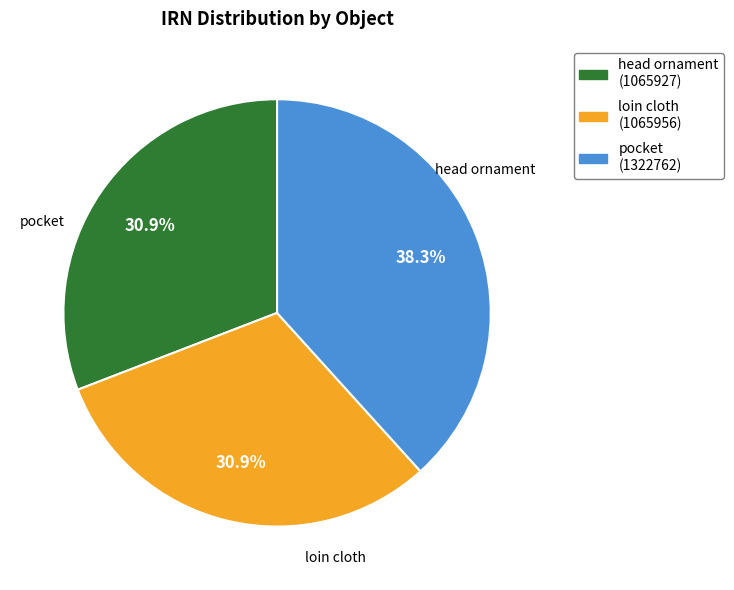

Is there any slice that represents more than half of the pie?

No